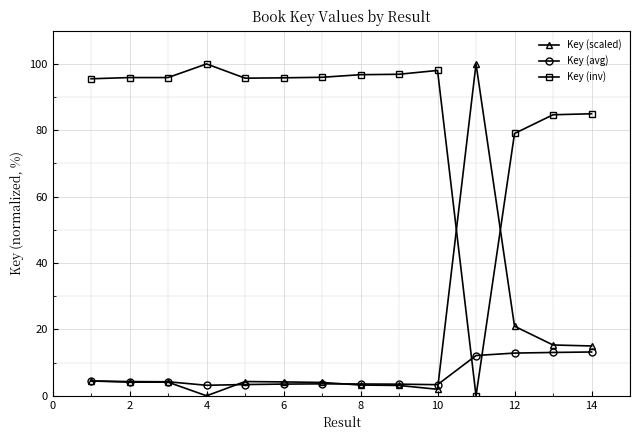

How many times do Key (inv) and Key (avg) cross each other?

2